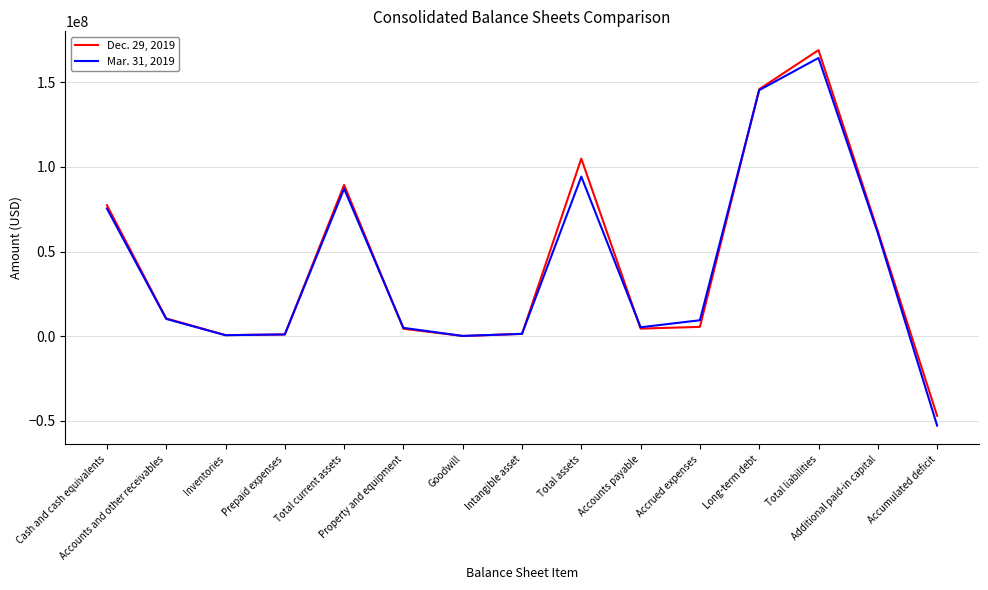

Which series has the largest range (max minus min)?

Mar. 31, 2019